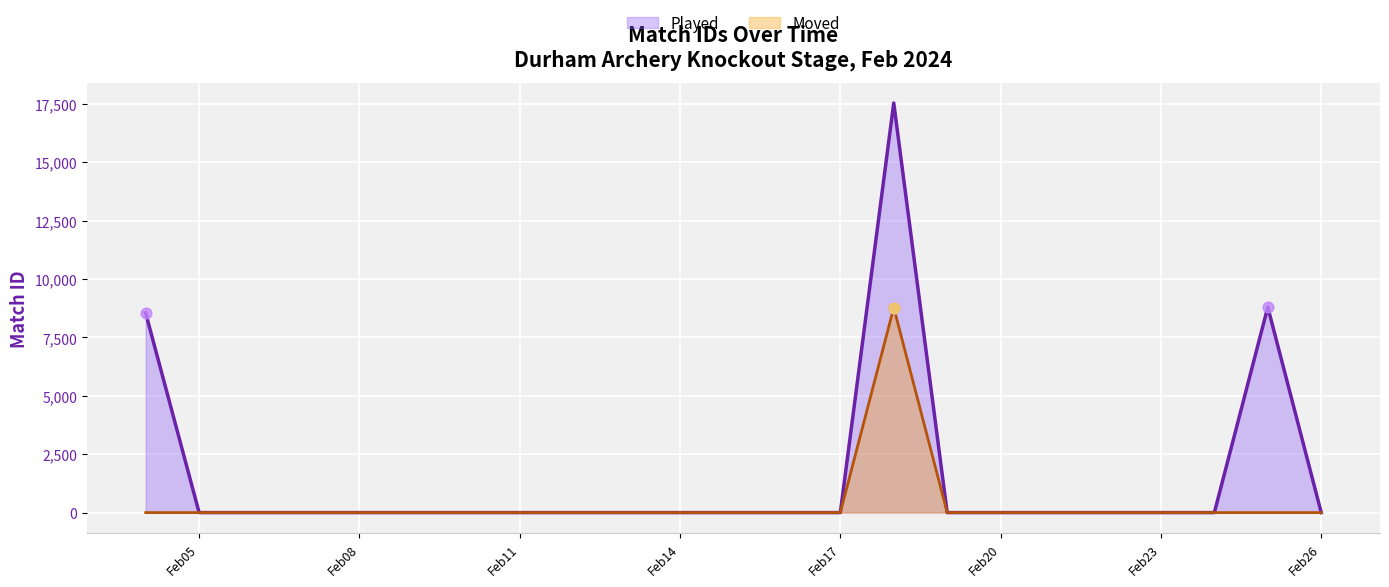

Between 2024-02-18 and 2024-02-18, which is larger?

2024-02-18